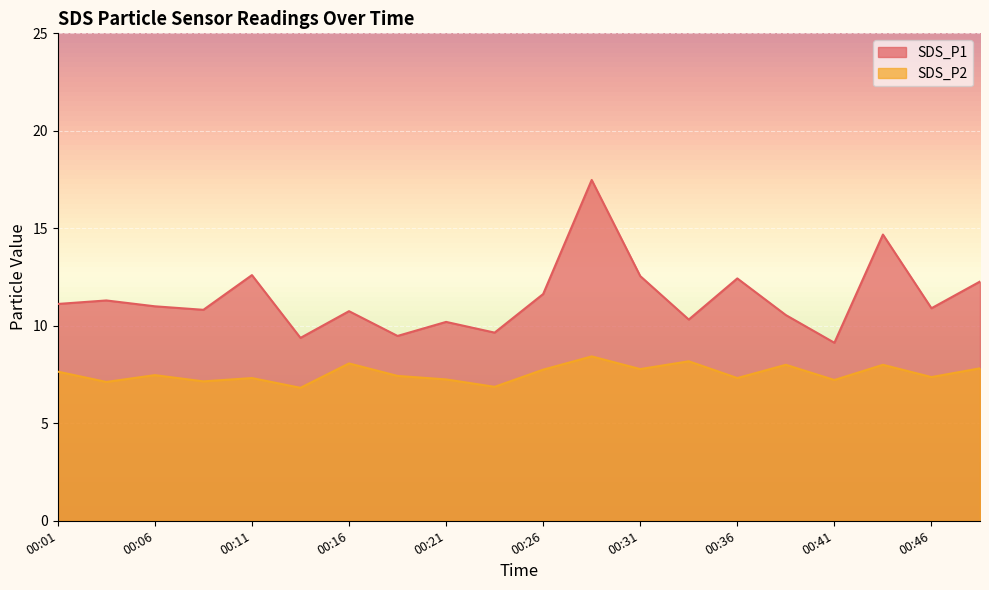

The SDS_P2 series shows 5.2 at 00:43. True or false?

False